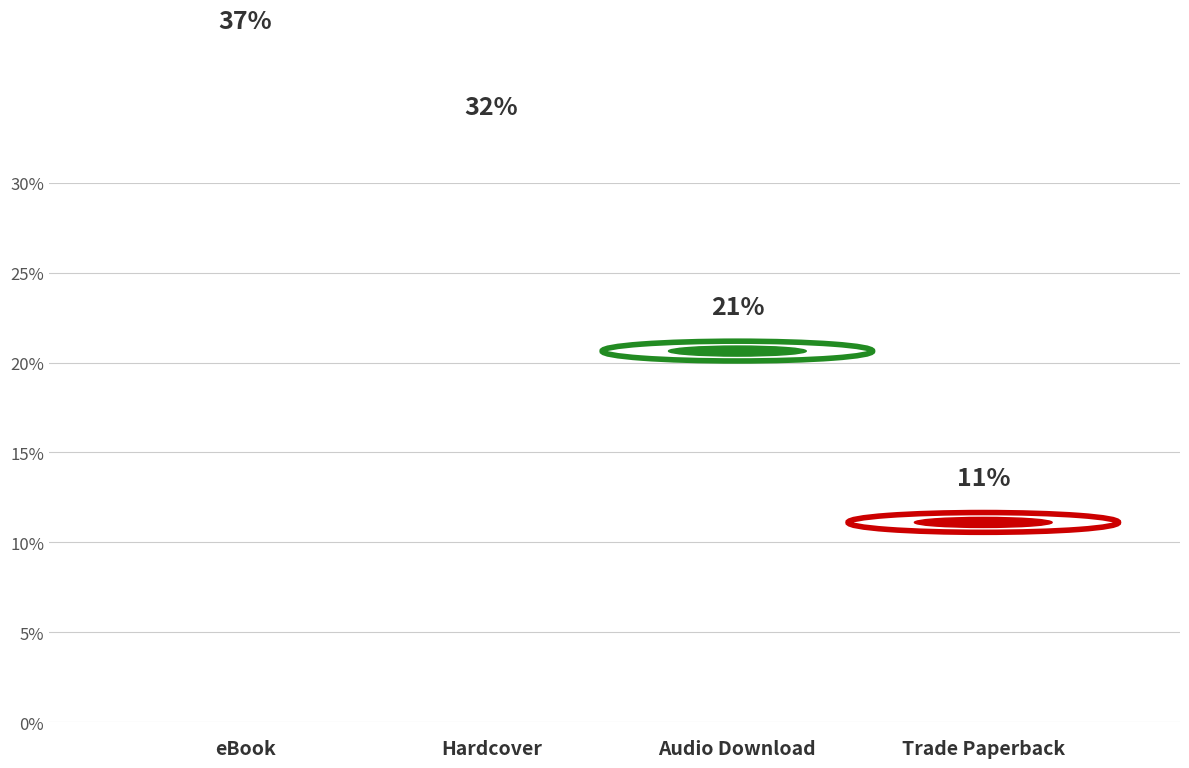

Are the bars grouped side by side (vs. stacked)?

No